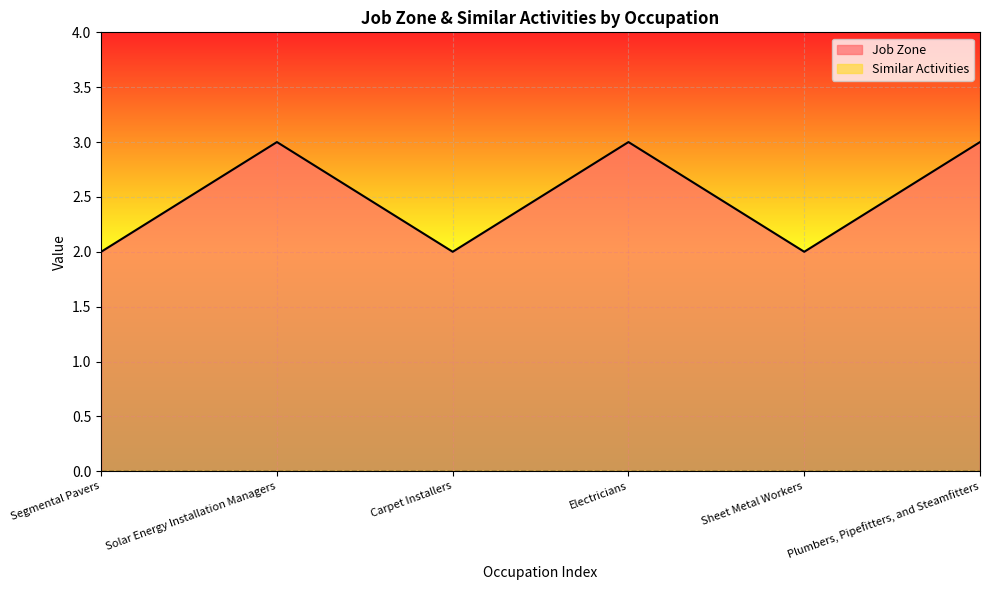

How many interior local peaks (higher than both neighbors) does the data have?

2